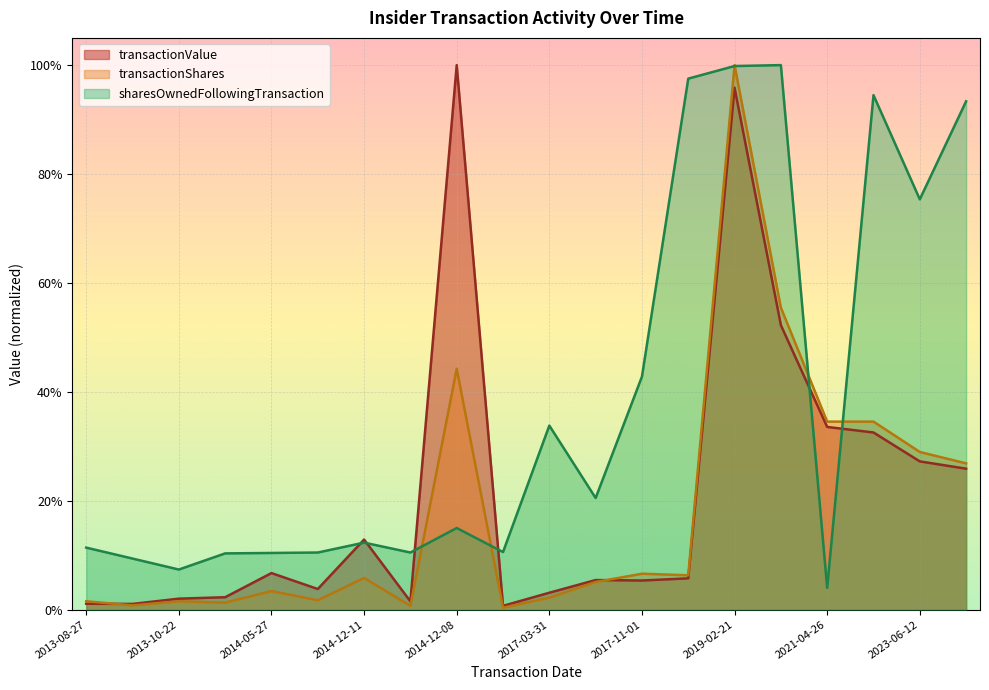

In transactionShares, how many points are higher than both neighbors (excluding endpoints)?

6